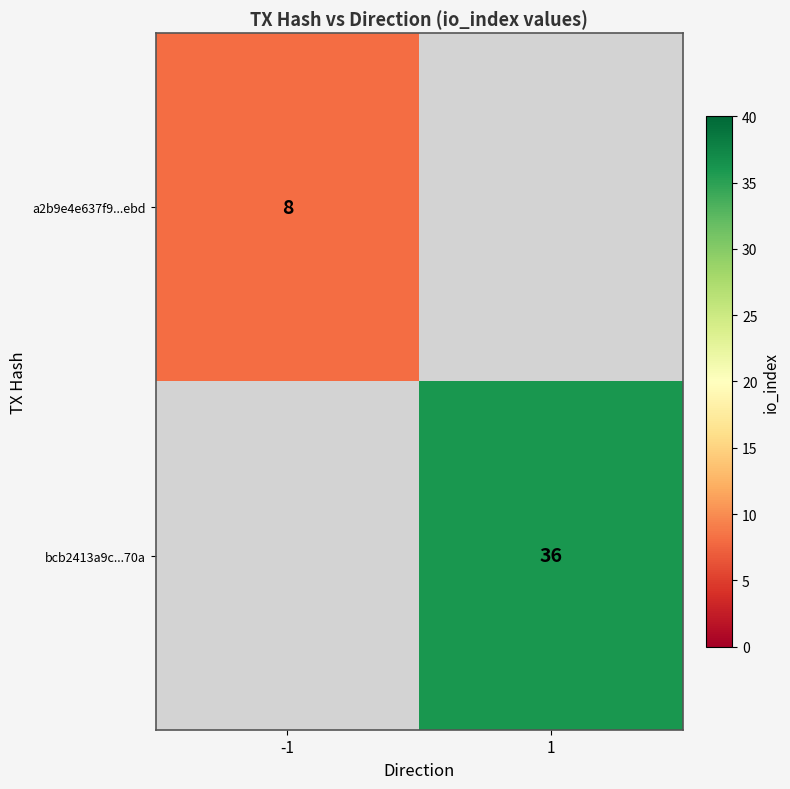

Between -1 and 1, which is larger?

1